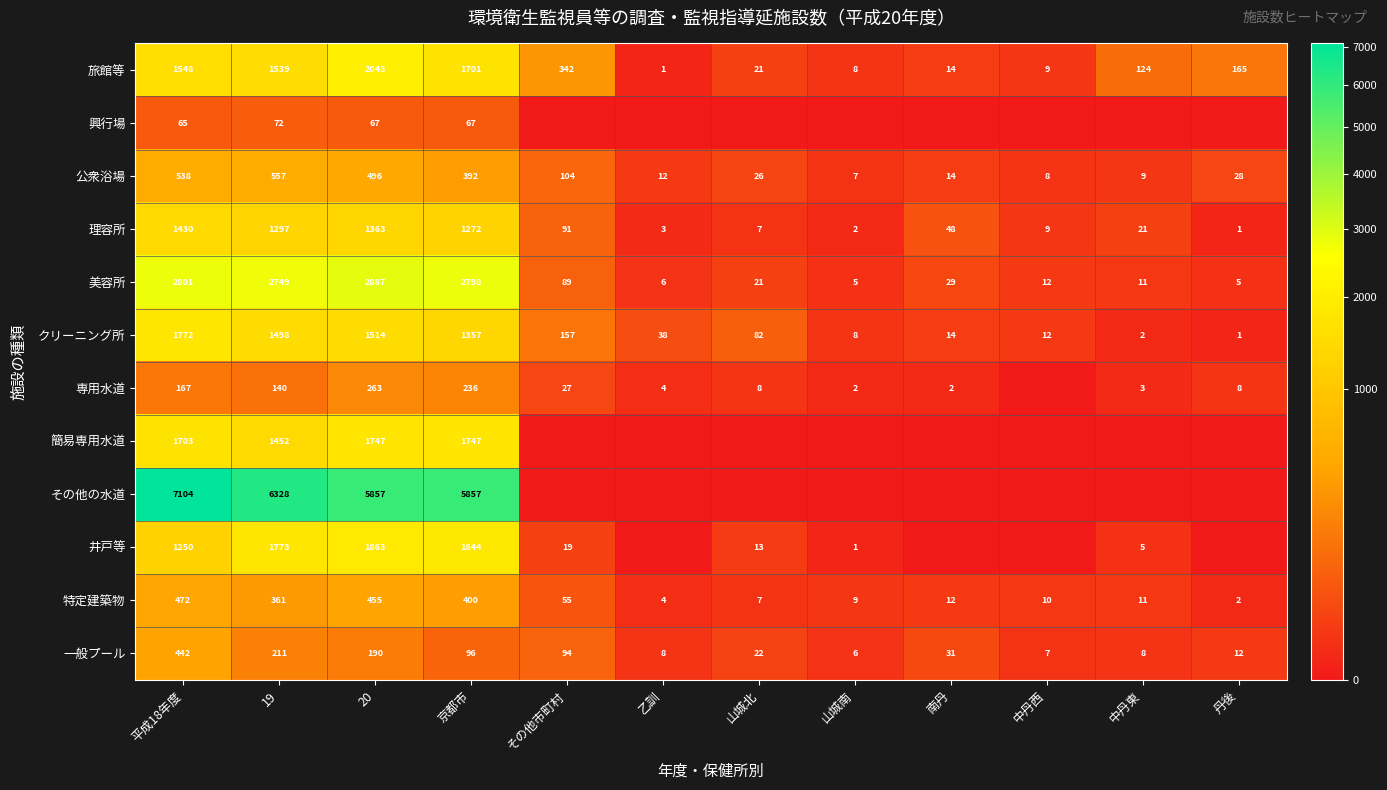

Between 平成18年度 and 19, which series saw the biggest shift?

その他の水道